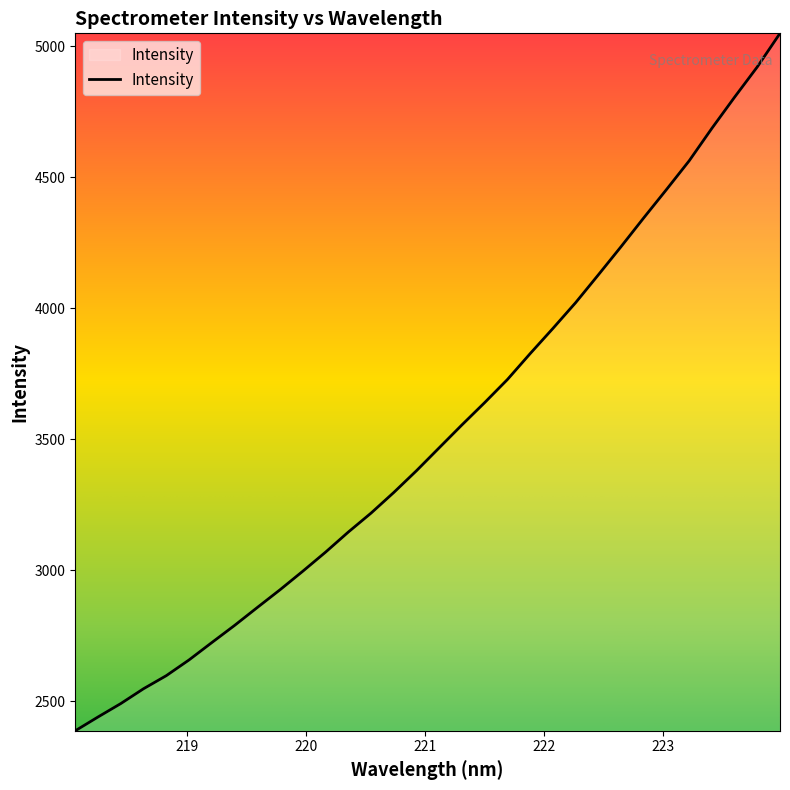

What is the maximum value shown in the chart?

5049.4